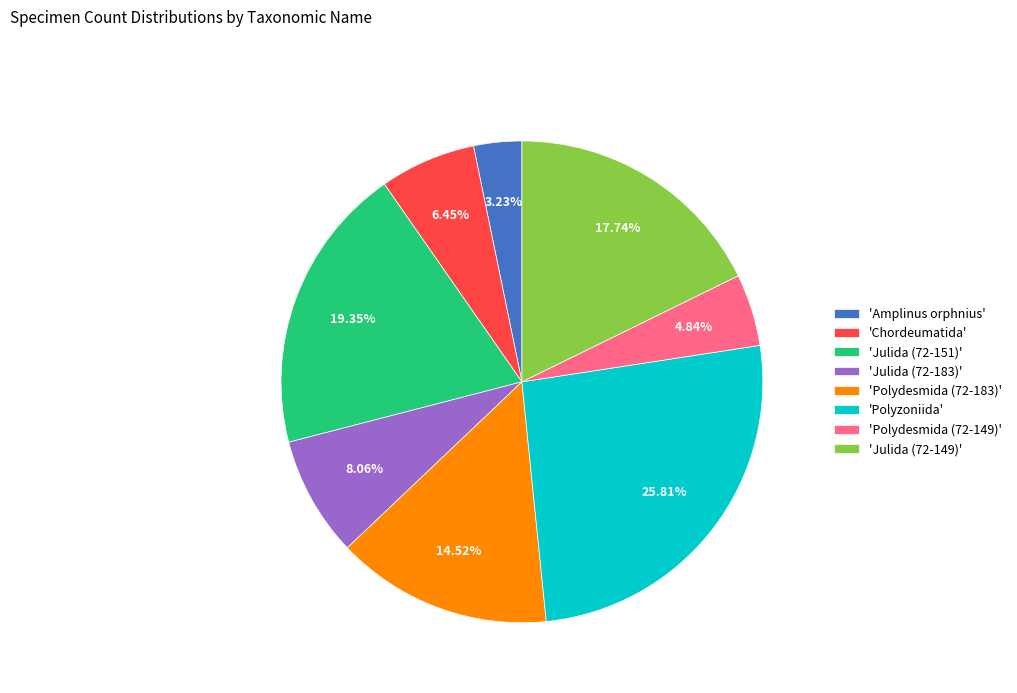

Approximately how many times larger is the value at 'Chordeumatida' compared to 'Polydesmida (72-149)'?

1.3